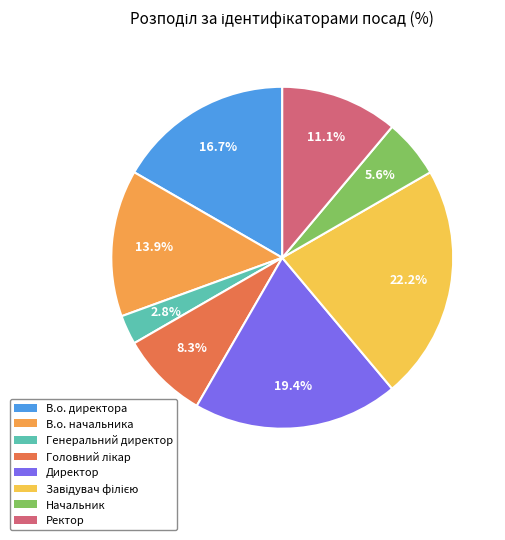

Which slice is the largest?

Завідувач філією